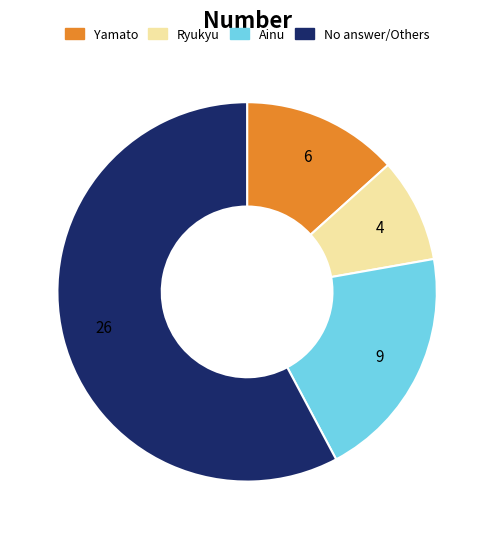

How many segments does this pie chart have?

4